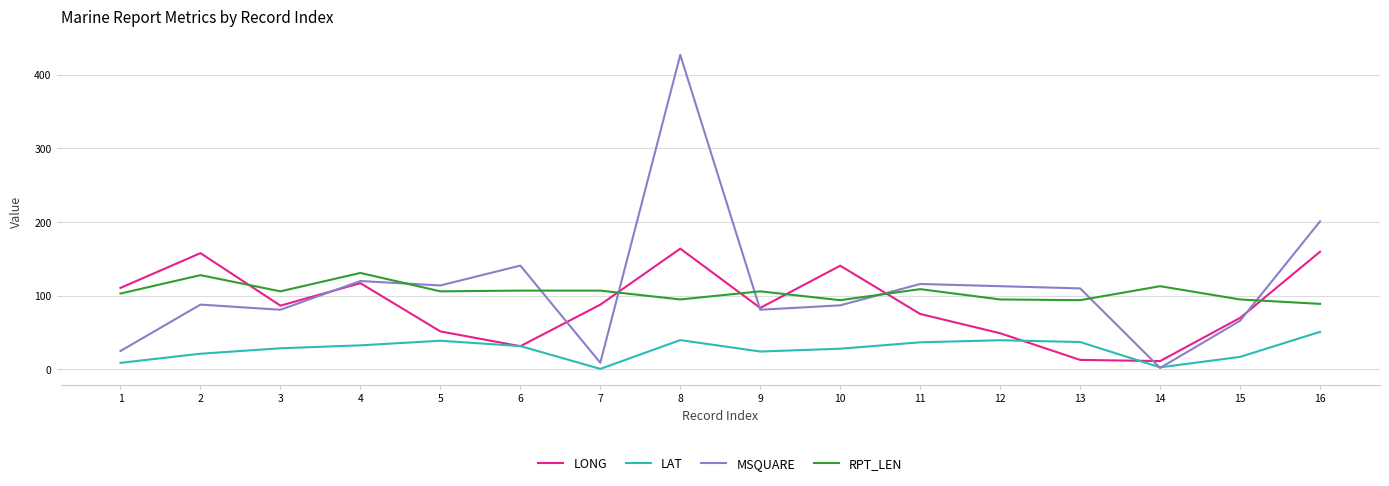

How many values in the LAT series are below 31?

8